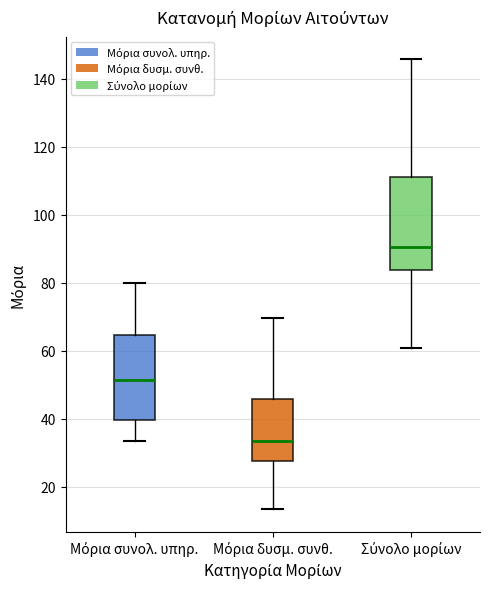

Which box has the lowest median line?

Μόρια δυσμ. συνθ.